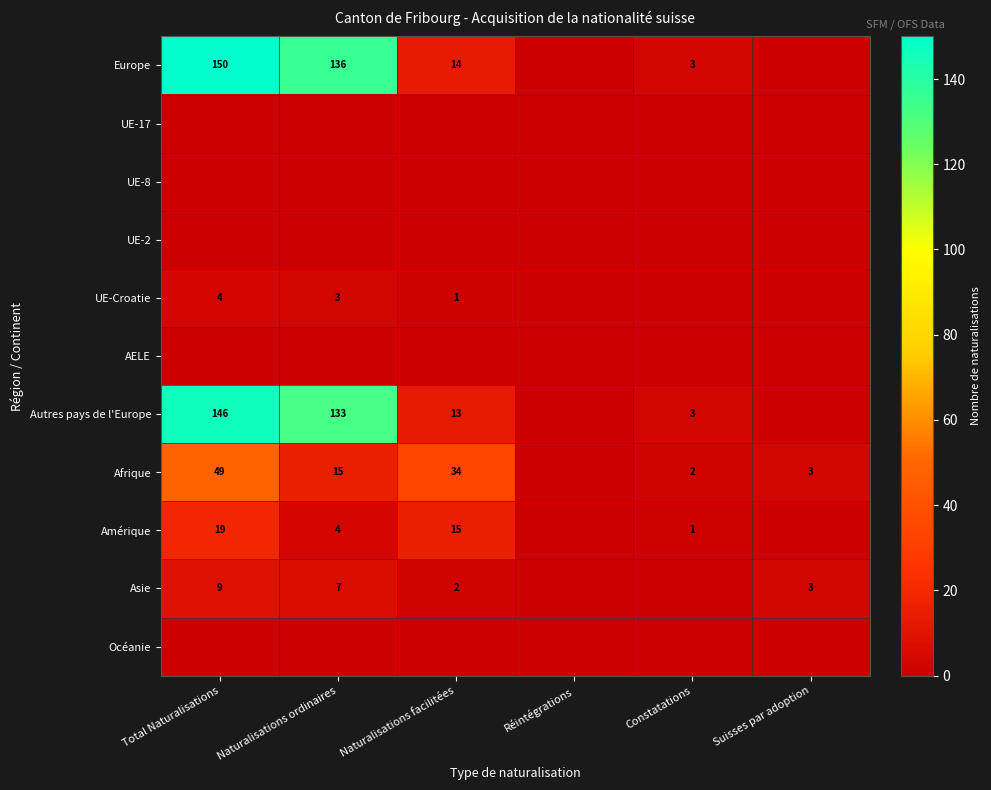

True or false: Asie has a value of 7 at Naturalisations ordinaires.

True